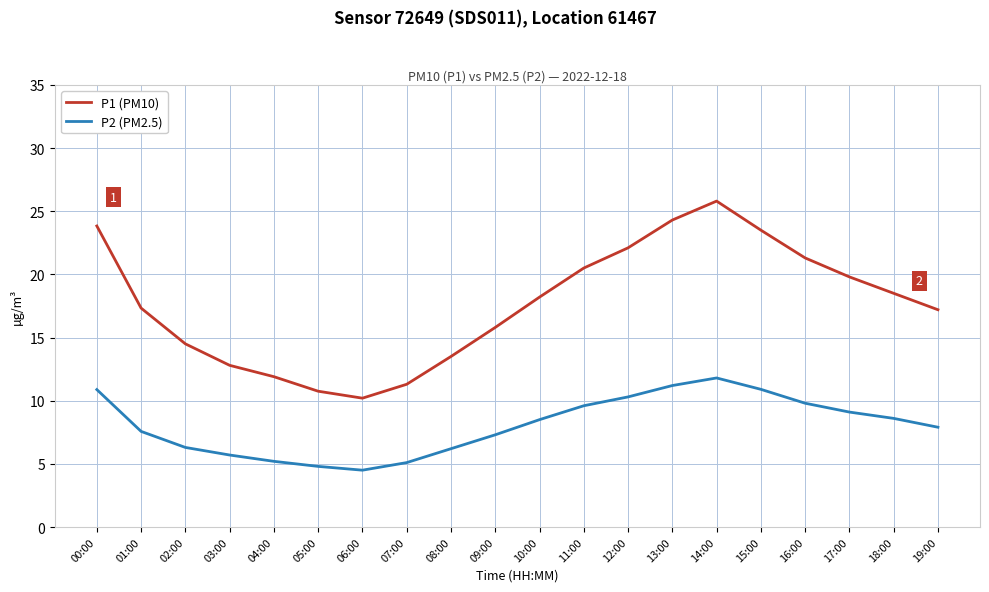

What are all the series names shown in the legend?

P1 (PM10), P2 (PM2.5)